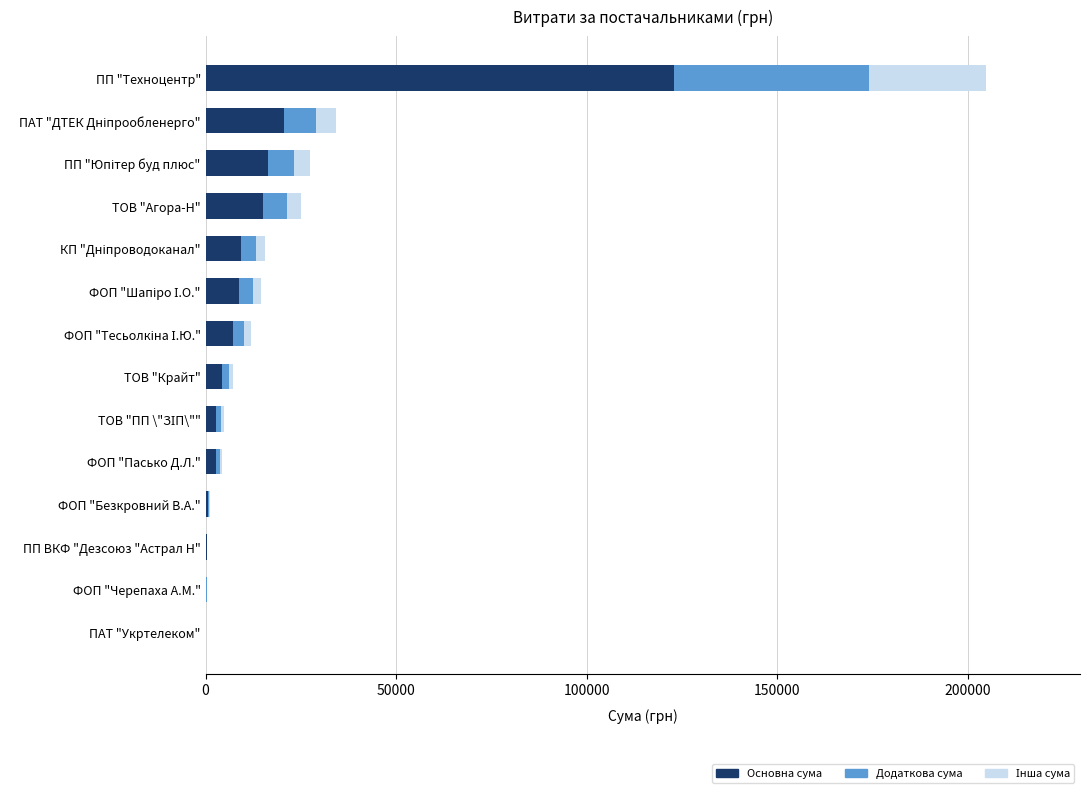

Which category has the highest value in the Основна сума series?

ПП "Техноцентр"